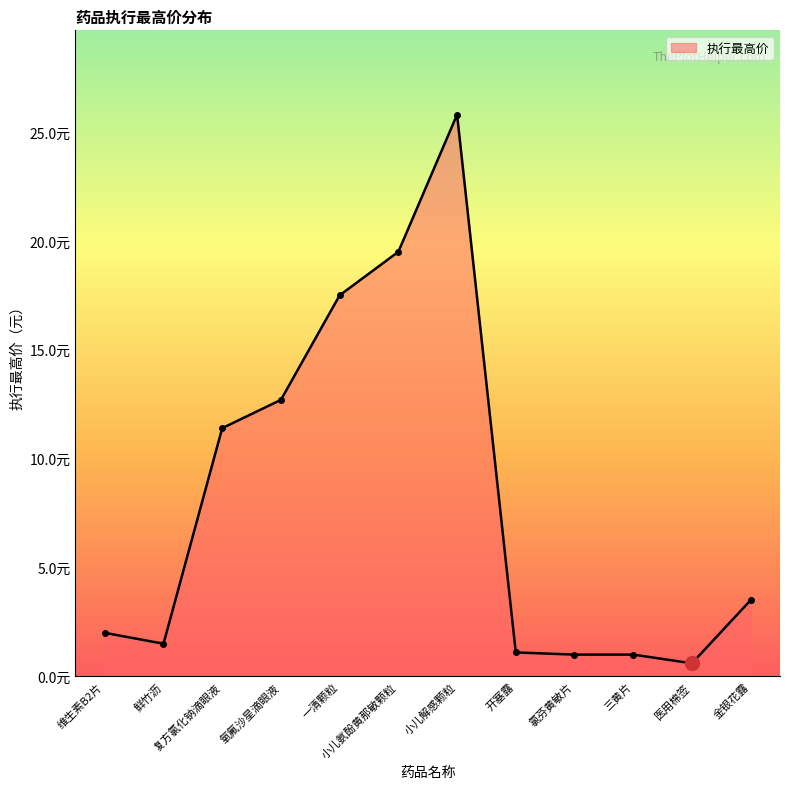

Reading left to right, what are all the values shown in this chart?

2.0	1.5	11.4	12.7	17.5	19.5	25.8	1.1	1.0	1.0	0.6	3.5